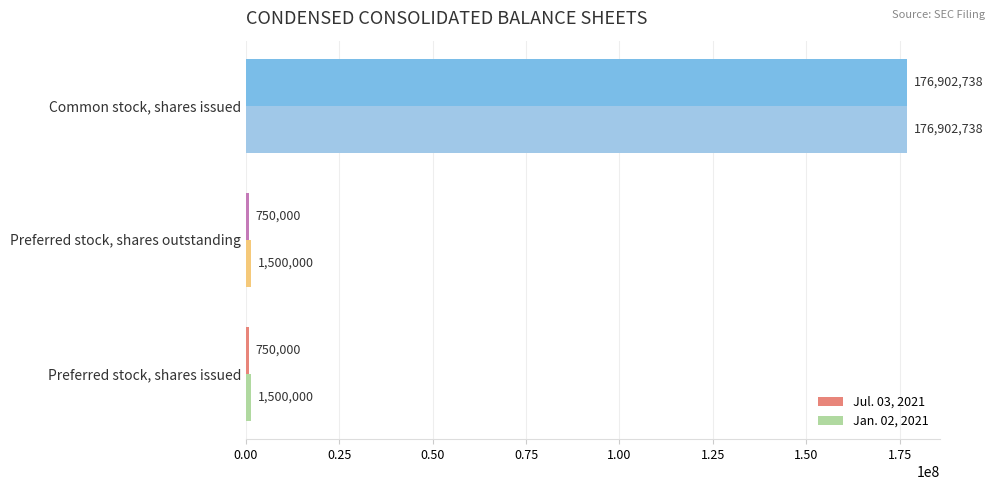

At Preferred stock, shares issued, list the series in order from largest to smallest.

Jan. 02, 2021, Jul. 03, 2021